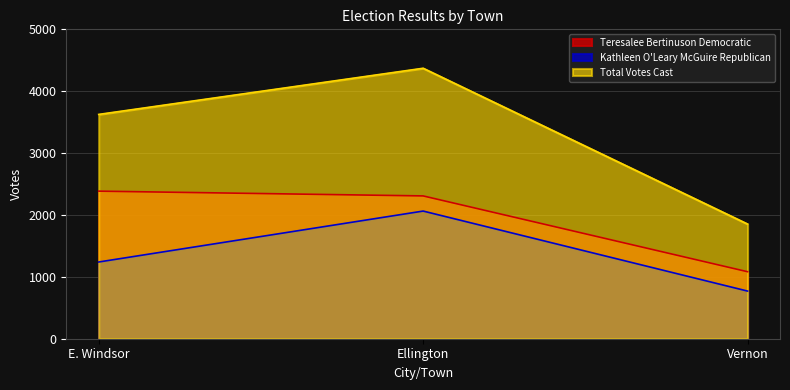

At which label does Kathleen O'Leary McGuire Republican reach its peak?

Ellington